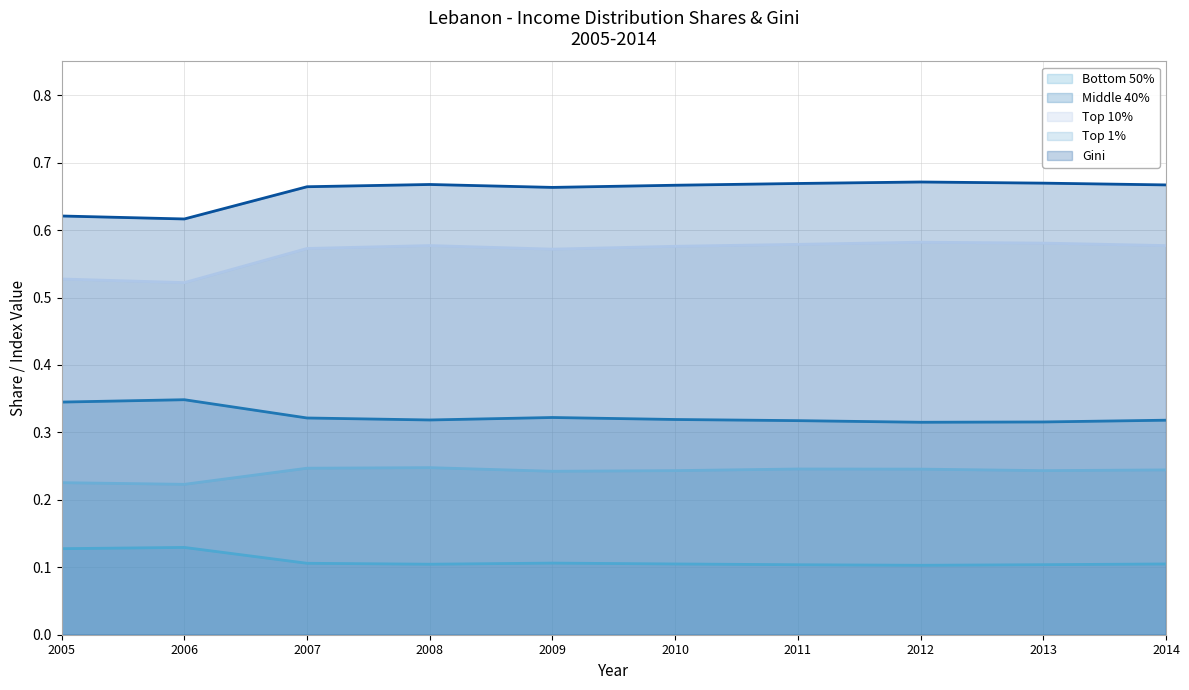

Reading left to right, transcribe all the data shown in this chart.

Bottom 50% (line): 0.1	0.1	0.1	0.1	0.1	0.1	0.1	0.1	0.1	0.1
Middle 40% (line): 0.3	0.3	0.3	0.3	0.3	0.3	0.3	0.3	0.3	0.3
Top 10% (line): 0.5	0.5	0.6	0.6	0.6	0.6	0.6	0.6	0.6	0.6
Top 1% (line): 0.2	0.2	0.2	0.2	0.2	0.2	0.2	0.2	0.2	0.2
Gini (line): 0.6	0.6	0.7	0.7	0.7	0.7	0.7	0.7	0.7	0.7